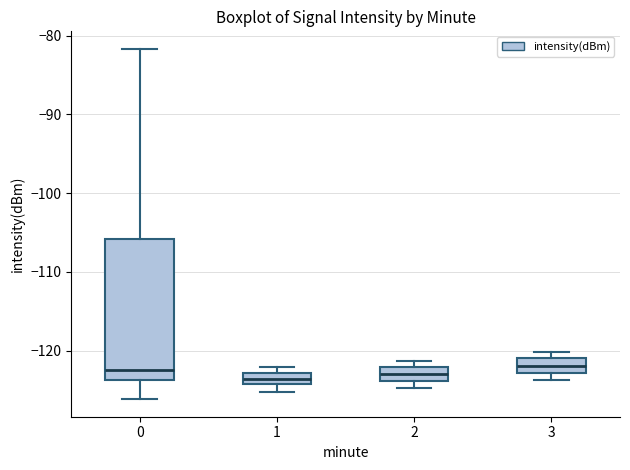

Comparing the boxes themselves (not the whiskers), which one is the tallest?

0